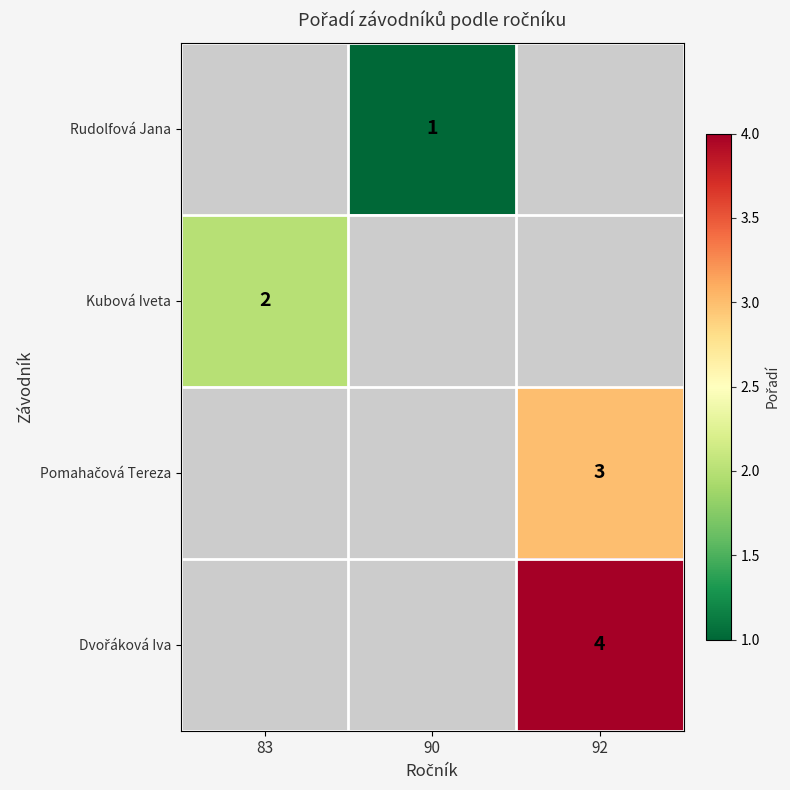

At which category does the chart reach its minimum across all series?

90